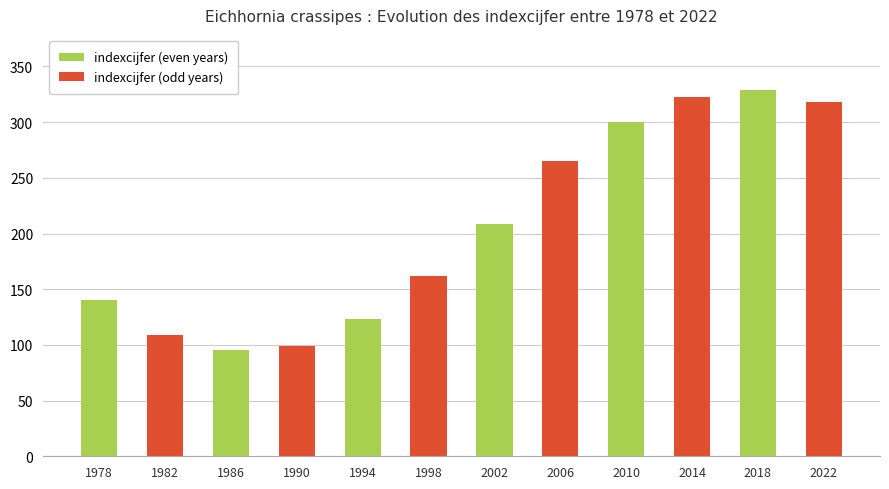

What is the difference between the values at 2022 and 2018?

11